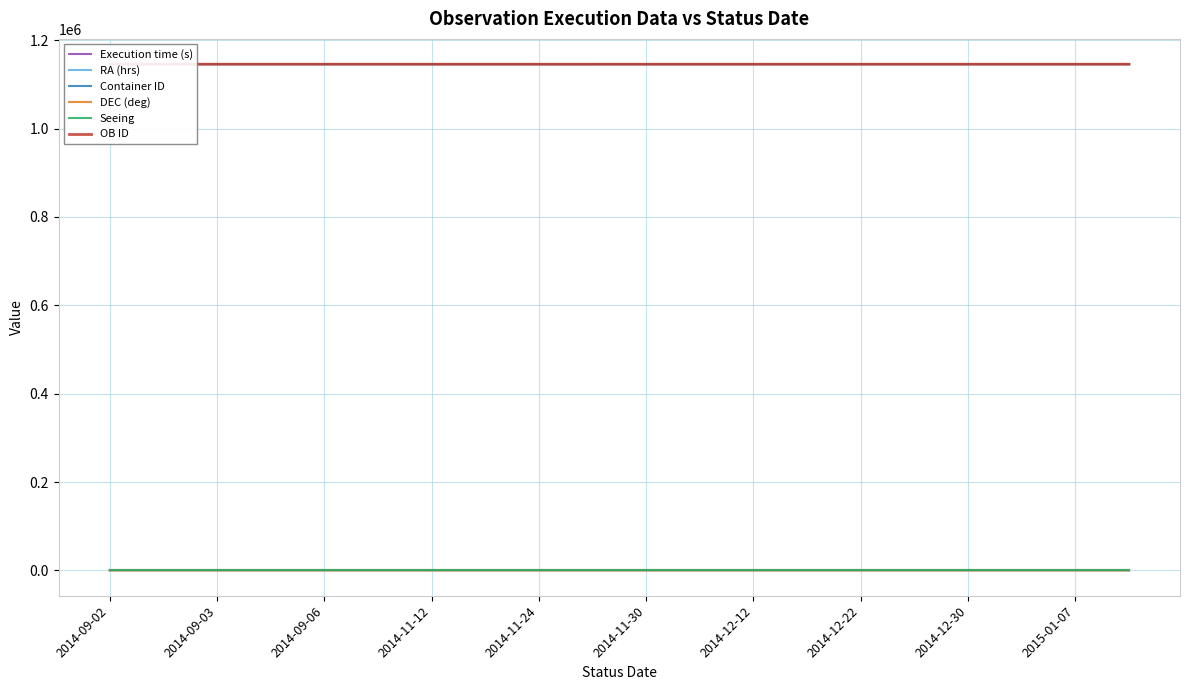

The RA (hrs) series shows 6.3 at 19. True or false?

True